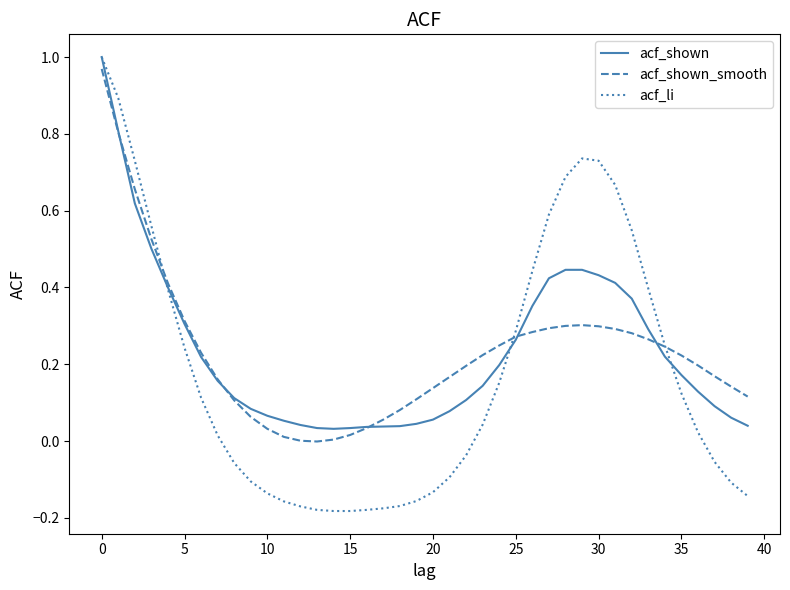

Which series has the largest range (max minus min)?

acf_li